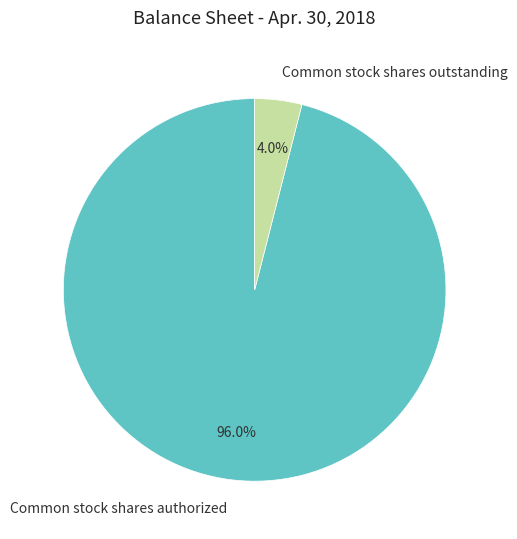

Which category accounts for the majority?

Common stock shares authorized